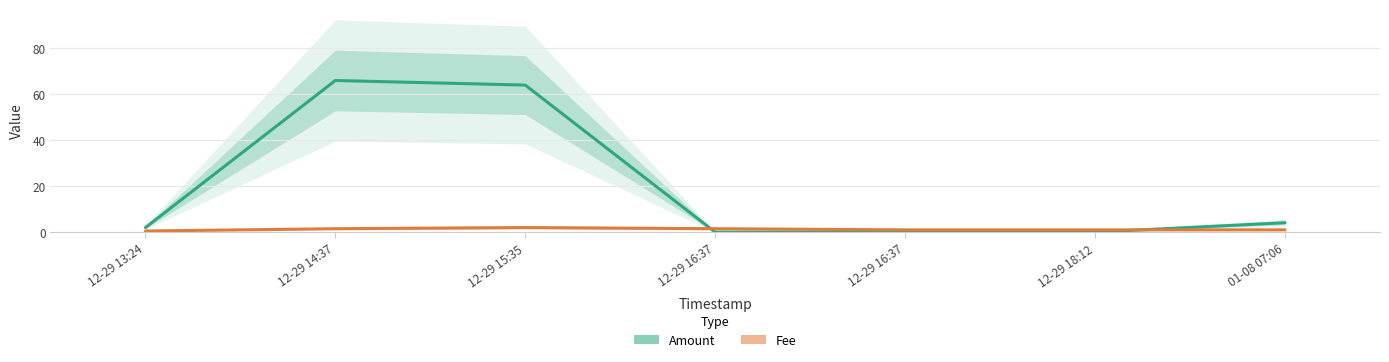

What is the average value?

19.4